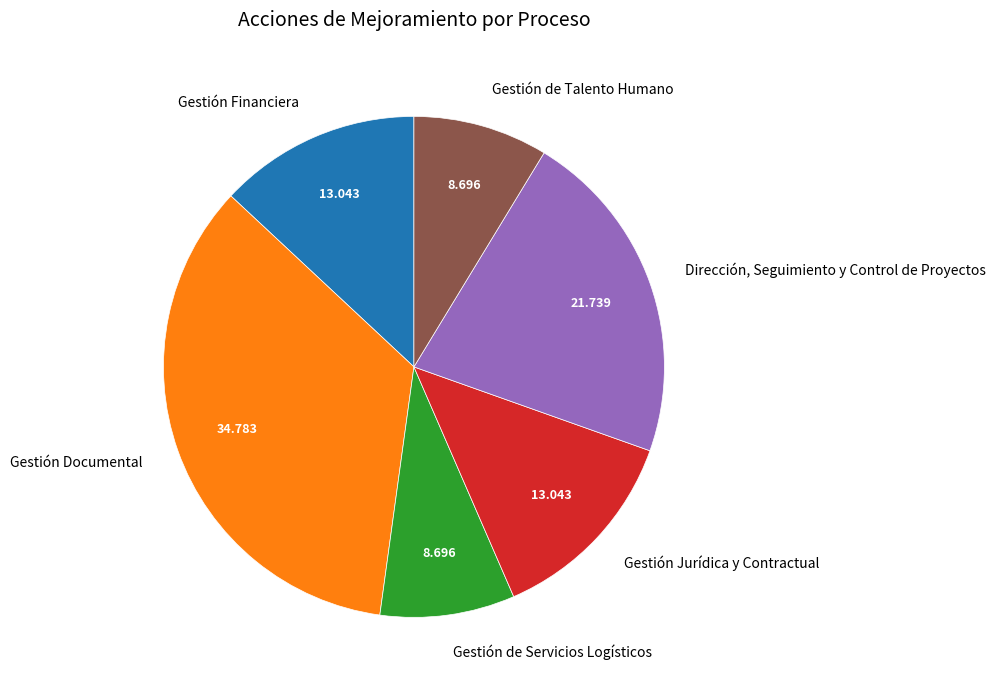

Is the sum of Gestión Documental and Gestión de Servicios Logísticos greater than half?

No